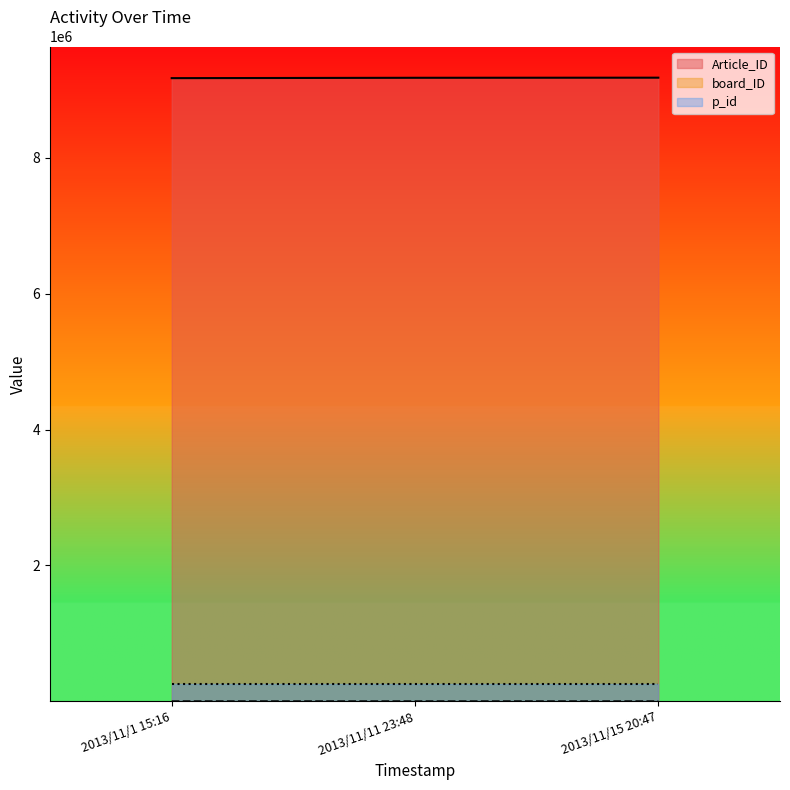

What is the lowest value of the p_id series?

248625